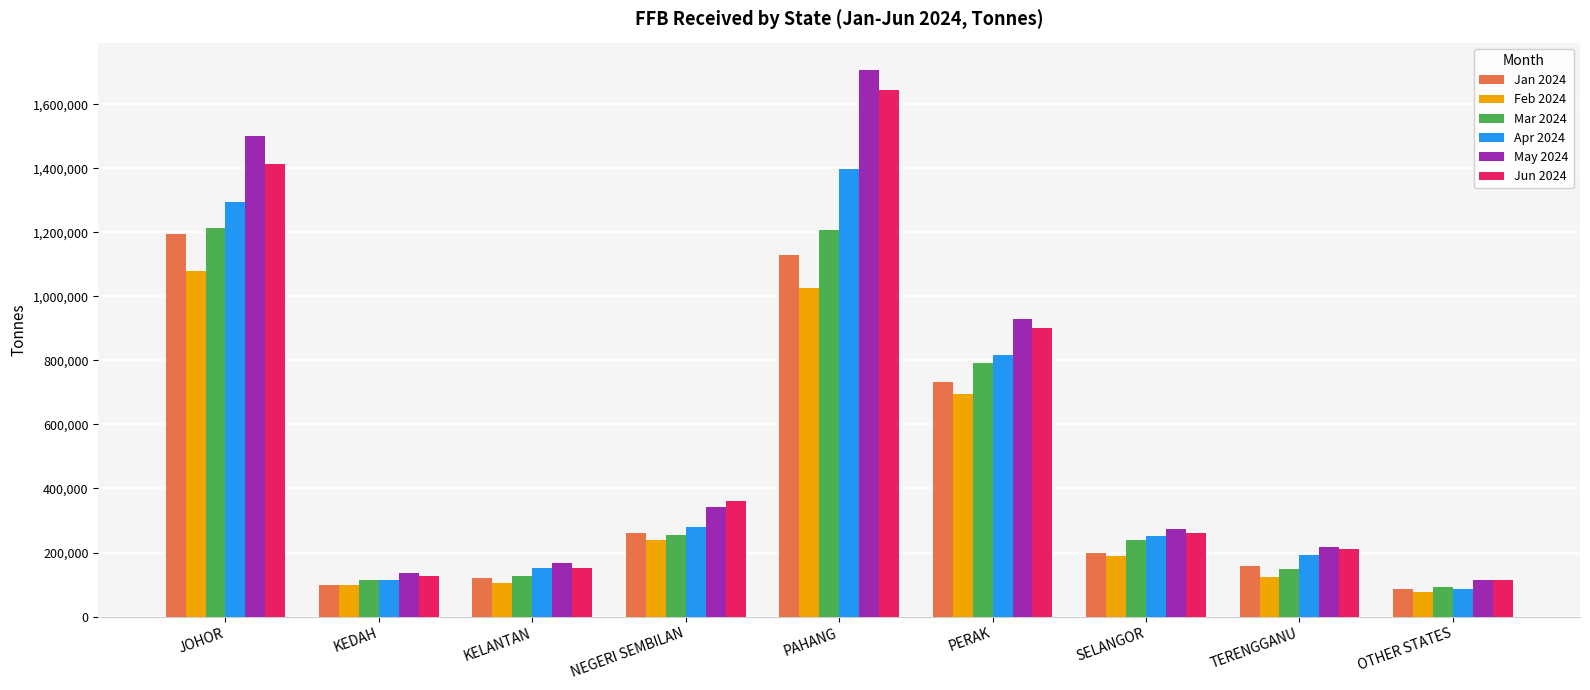

List the series in order of their peak value, highest first.

May 2024, Jun 2024, Apr 2024, Mar 2024, Jan 2024, Feb 2024